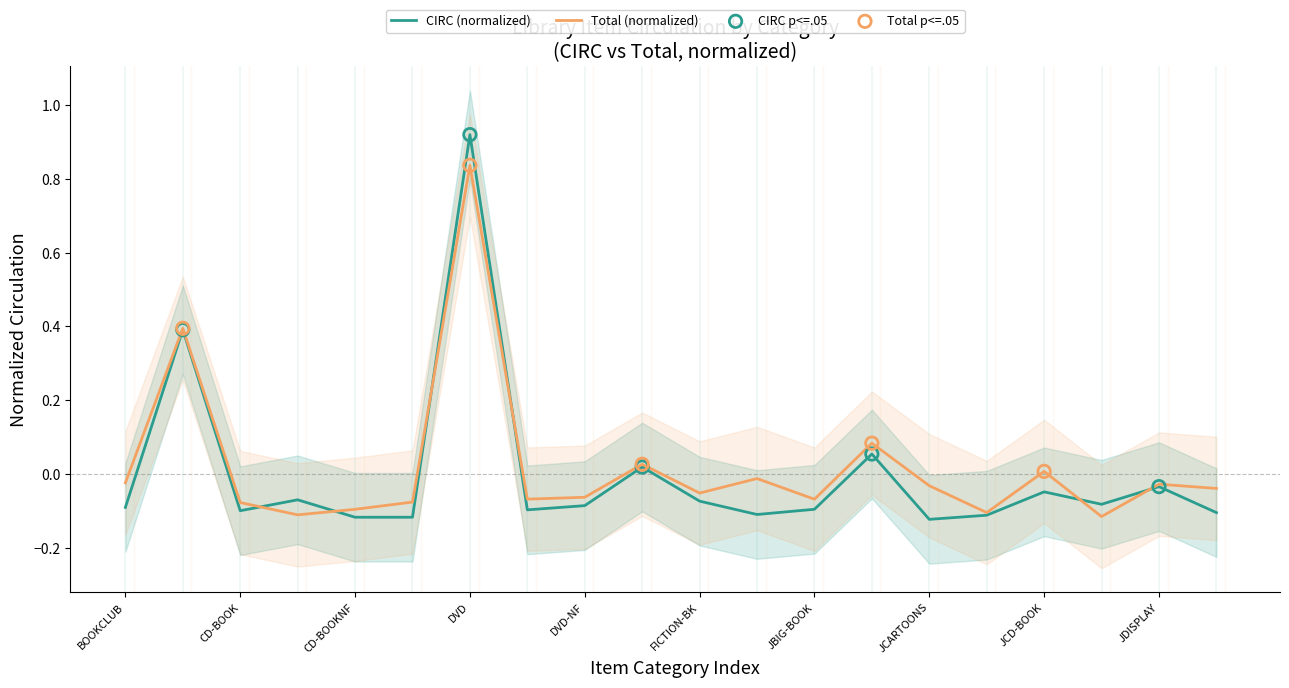

At which category is the sum across all series the highest?

DVD